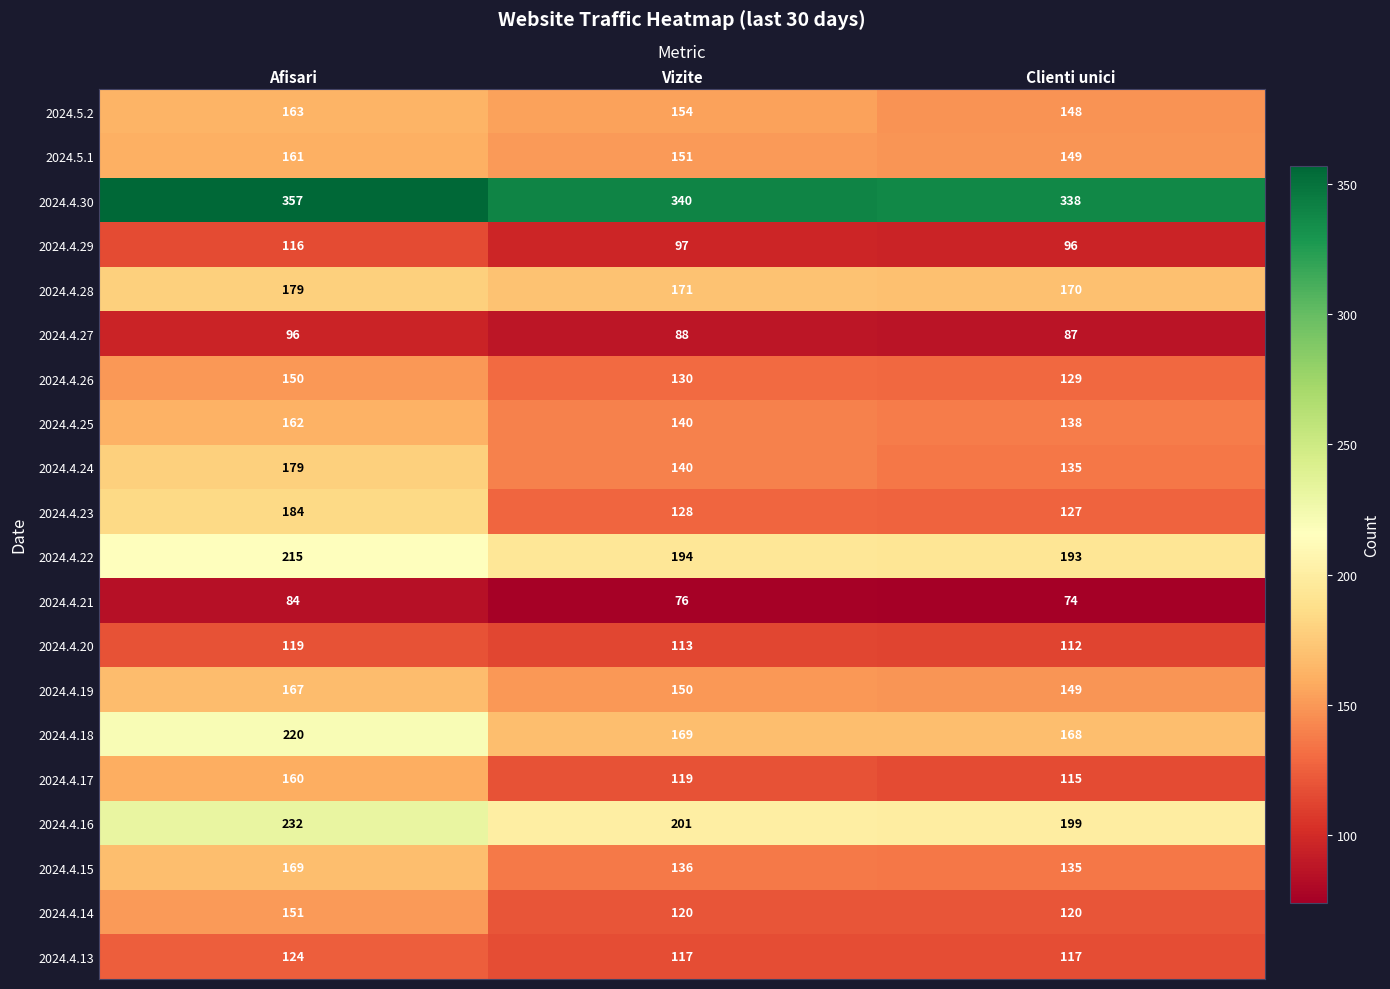

Count the 2024.4.30 values in the range 338 to 357.

3